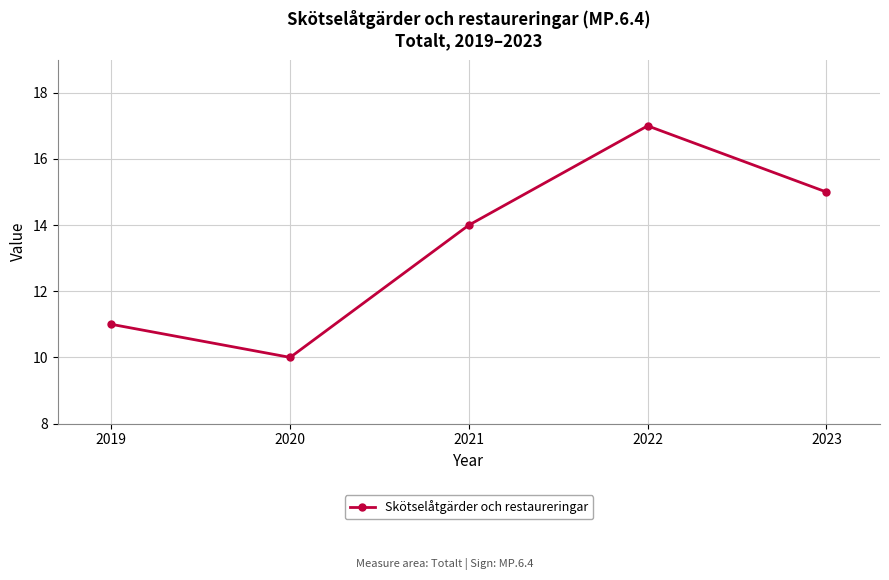

What is the difference between the second highest and minimum values?

5